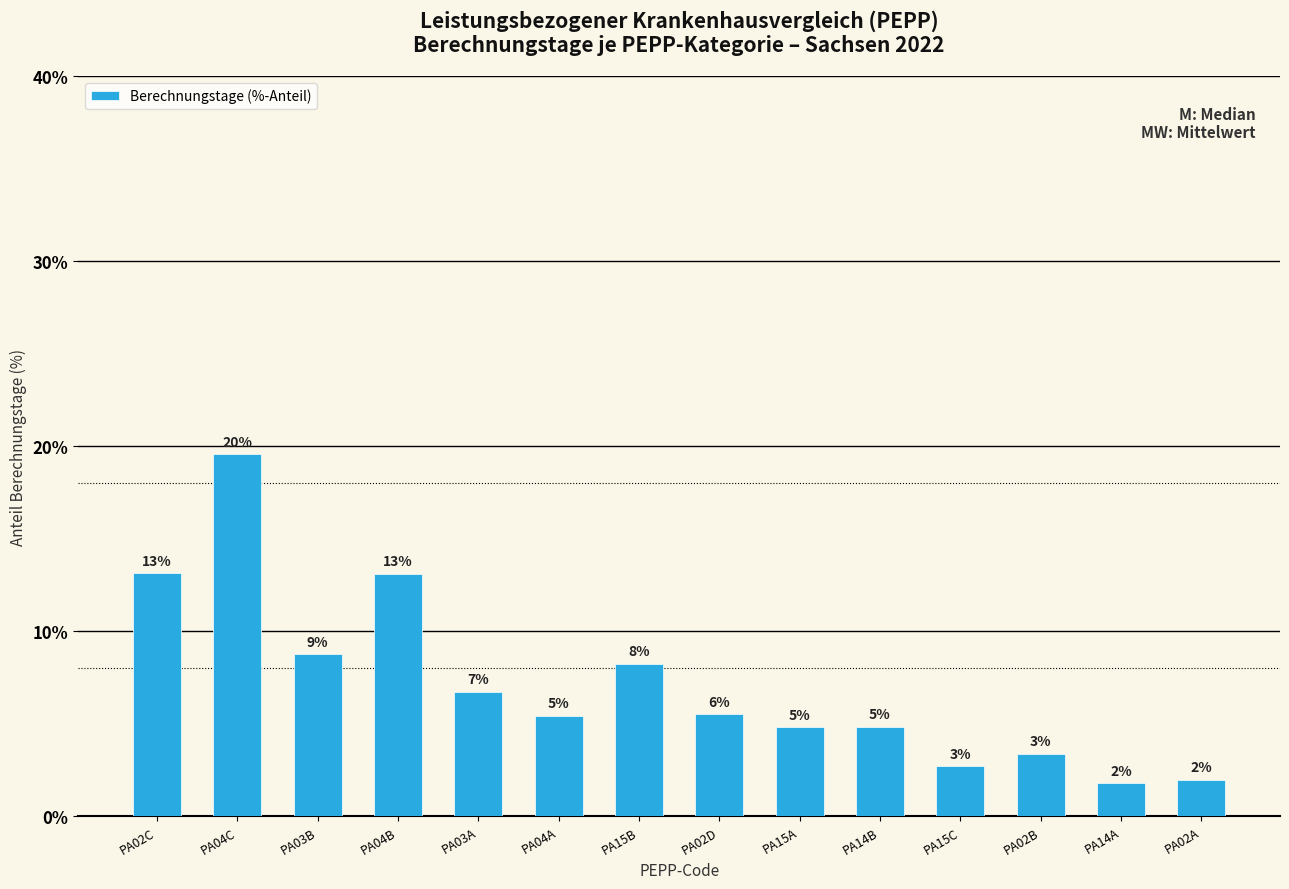

Rank the categories by value from highest to lowest.

PA04C, PA02C, PA04B, PA03B, PA15B, PA03A, PA02D, PA04A, PA14B, PA15A, PA02B, PA15C, PA02A, PA14A